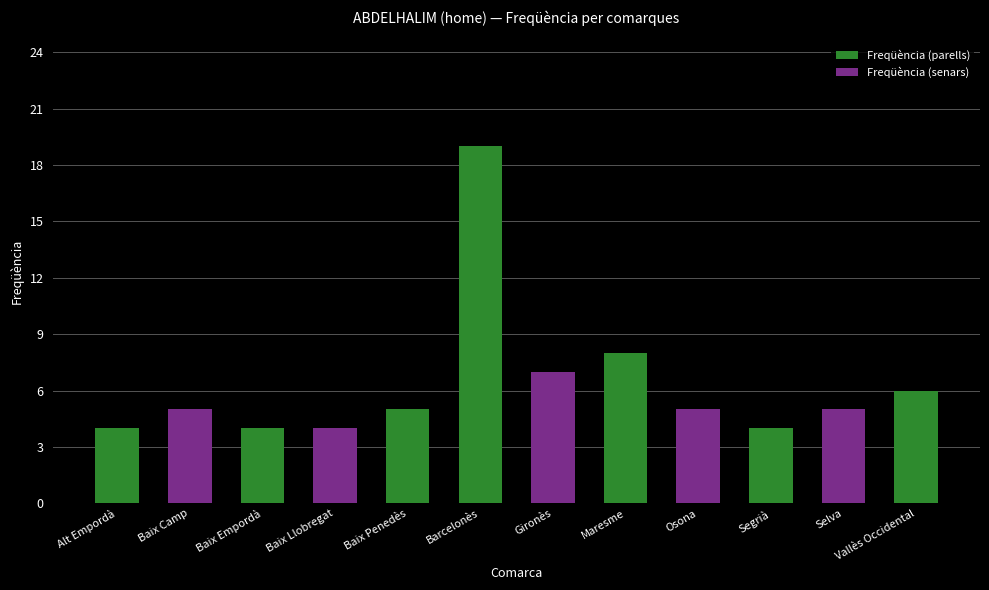

Reading left to right, list all the values displayed in this chart.

Alt Empordà=4	Baix Camp=5	Baix Empordà=4	Baix Llobregat=4	Baix Penedès=5	Barcelonès=19	Gironès=7	Maresme=8	Osona=5	Segrià=4	Selva=5	Vallès Occidental=6